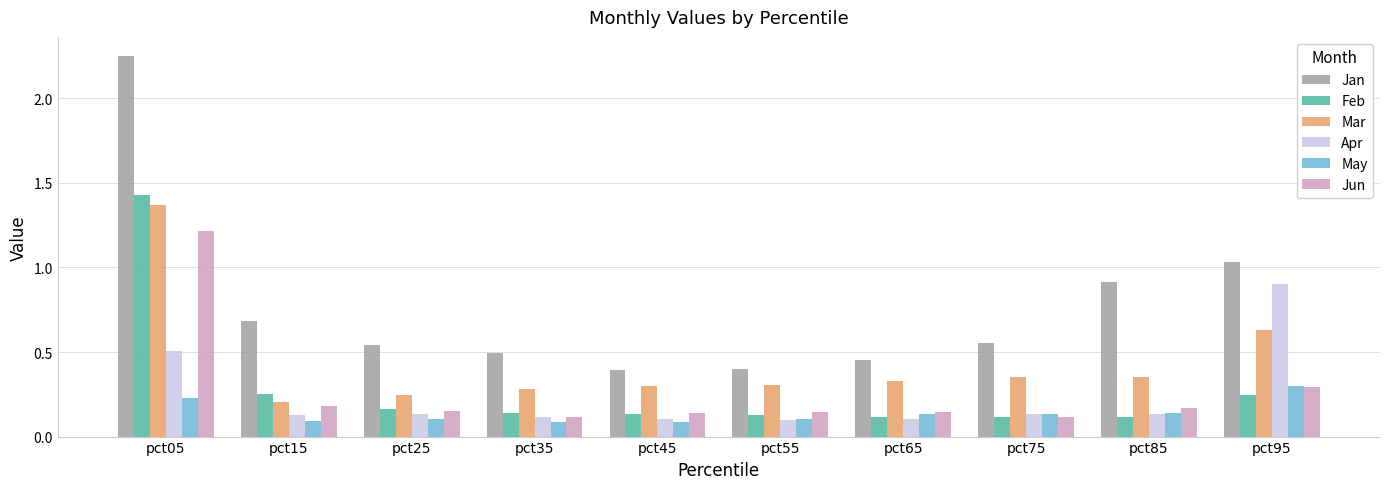

What is the sum of all Feb values?

2.8